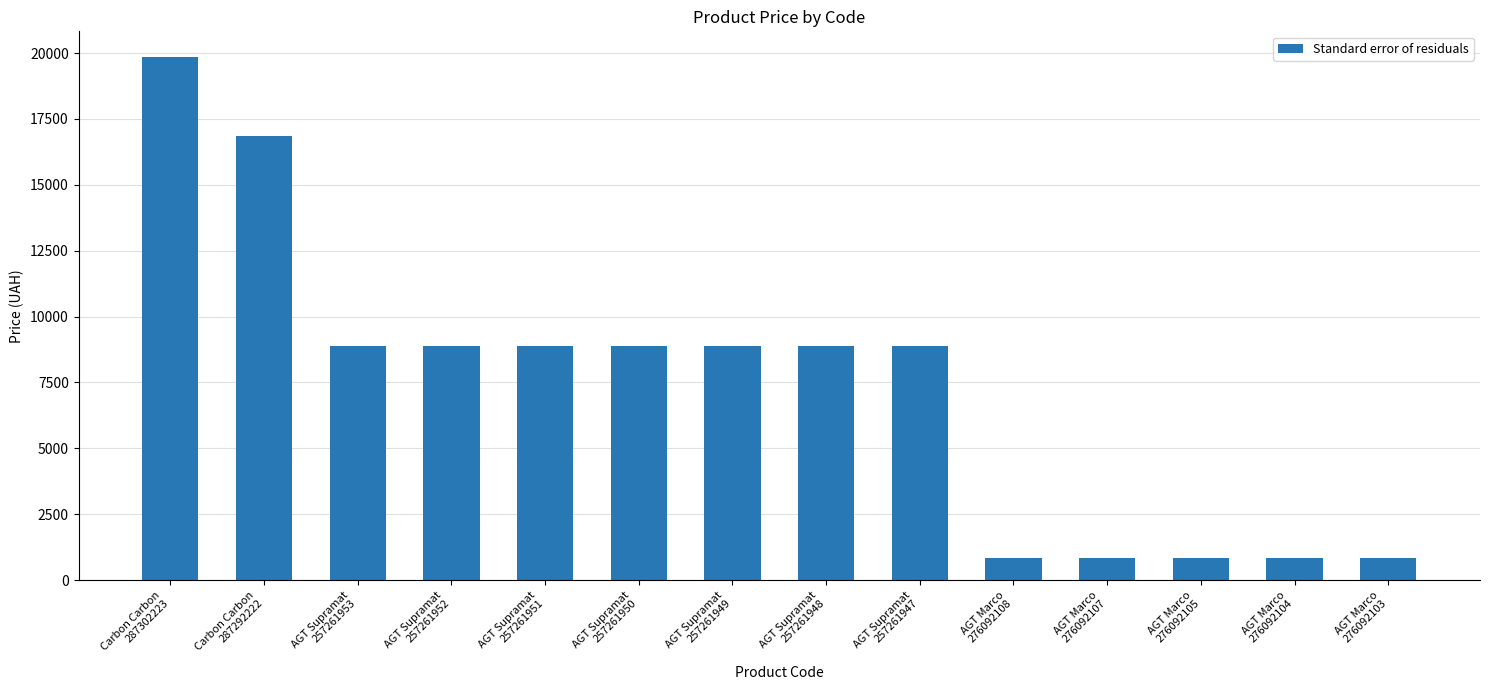

How many distinct data groups are displayed?

1